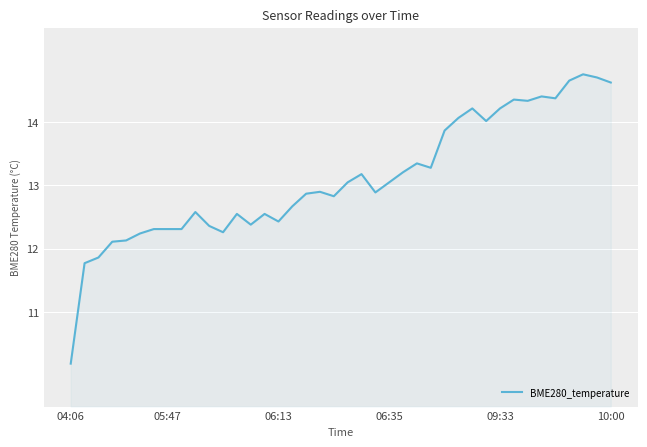

True or false: BME280_temperature has a value of 12.3 at 05:47.

True